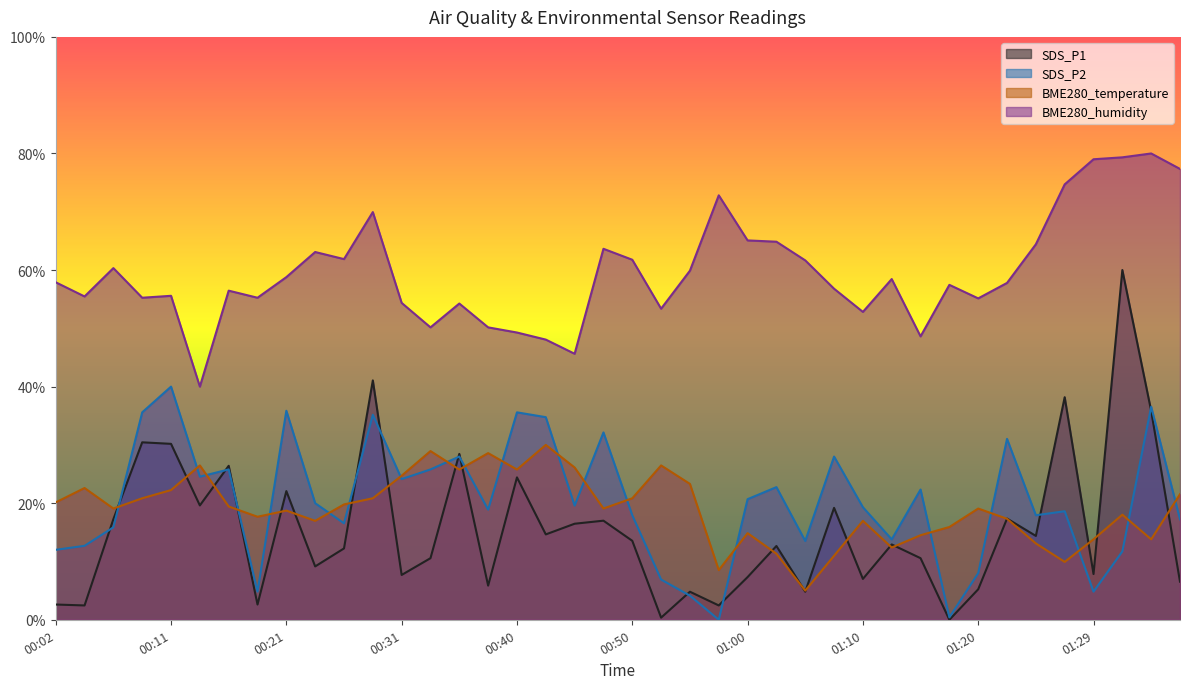

What is the maximum value shown in the chart?

80.0